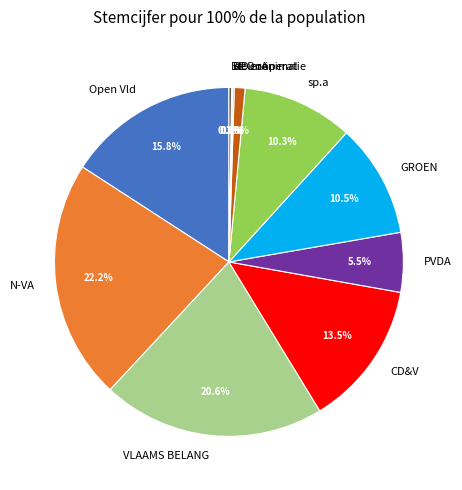

Is GROEN the majority of the pie?

No